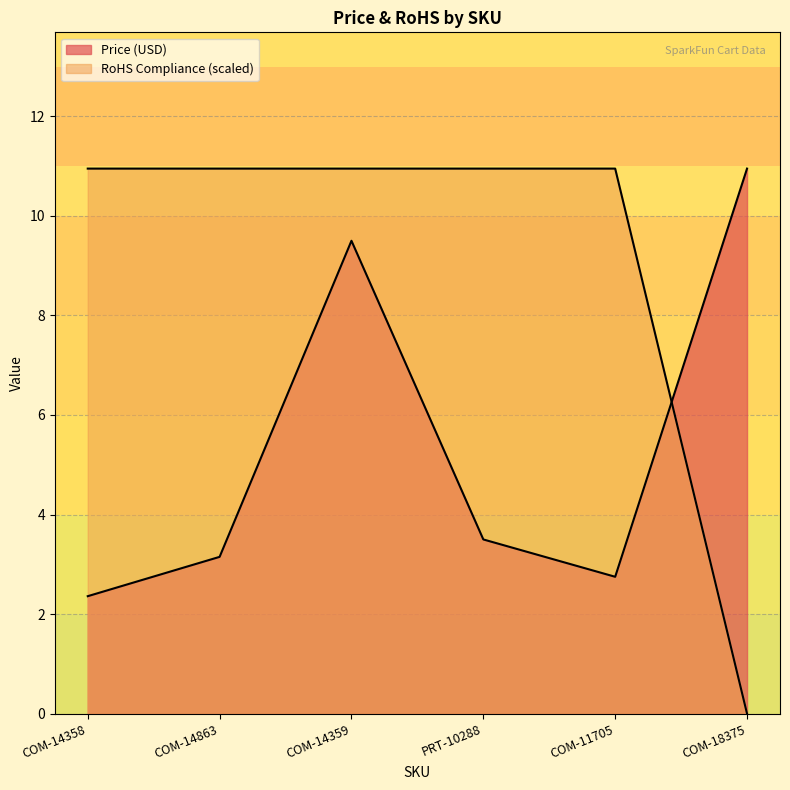

At which category is the sum across all series the highest?

COM-14359